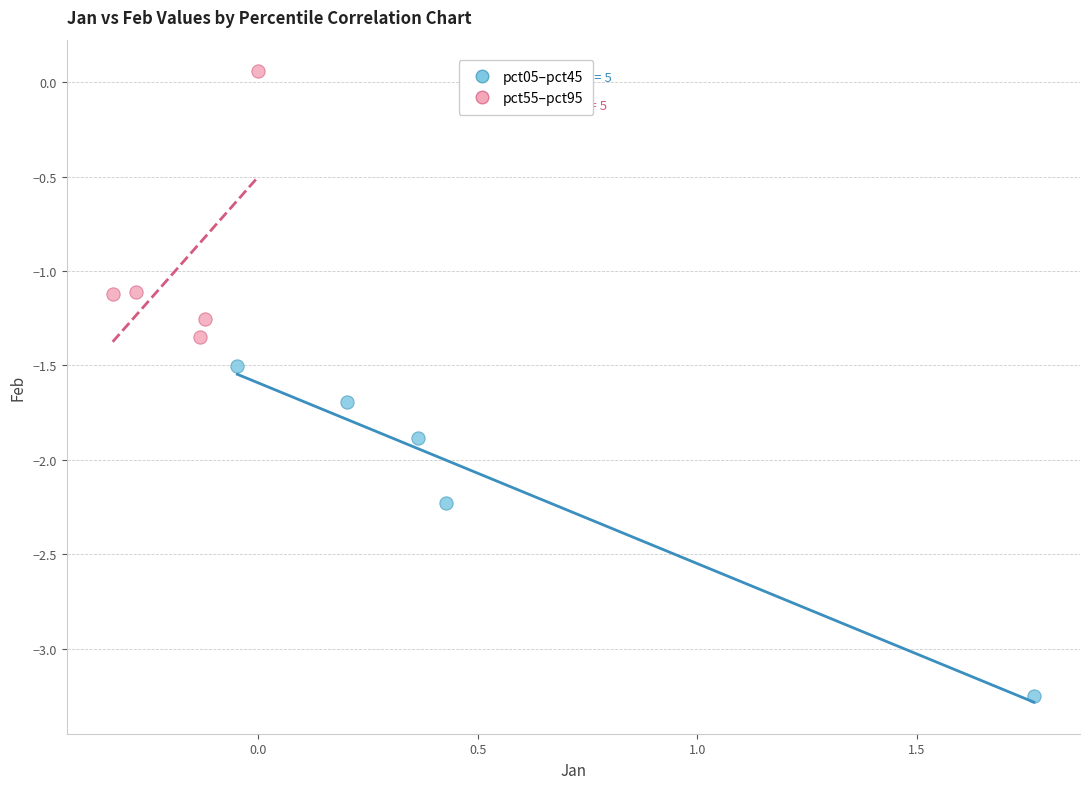

Which series contains the lowest Y value?

pct05–pct45